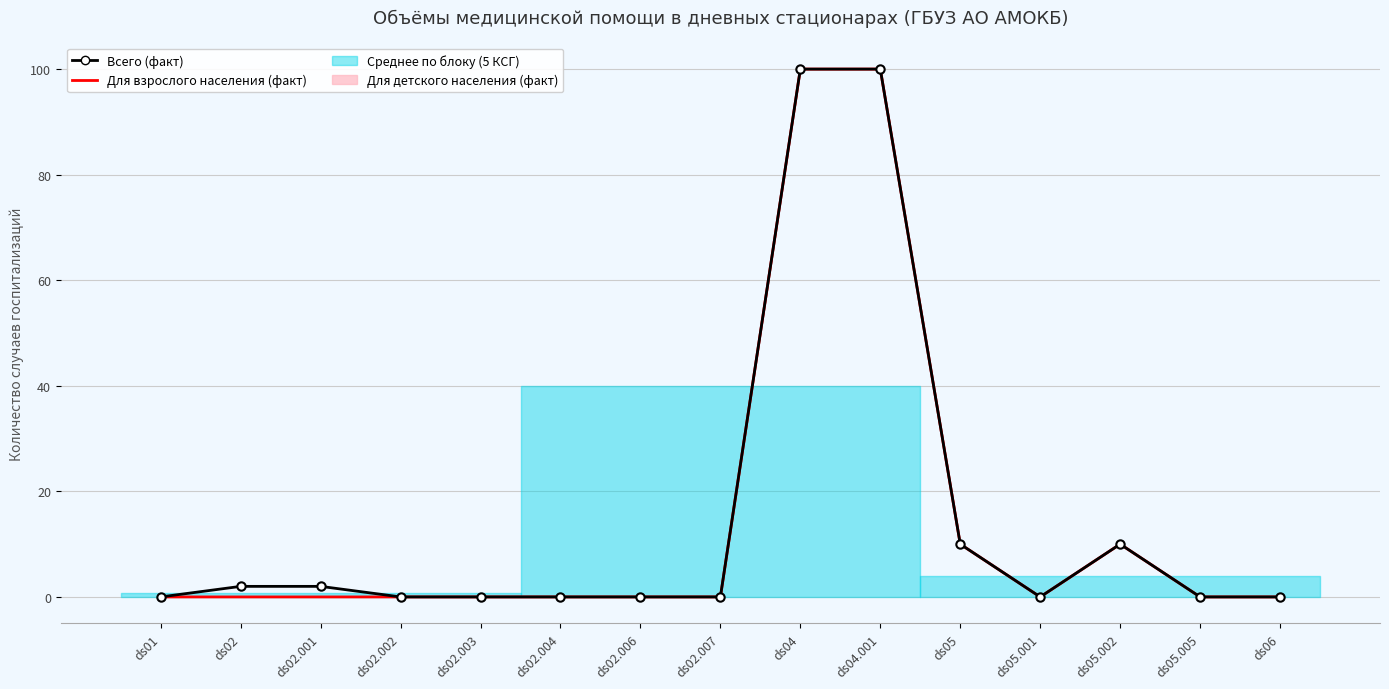

Which series has the largest range (max minus min)?

Всего (факт)